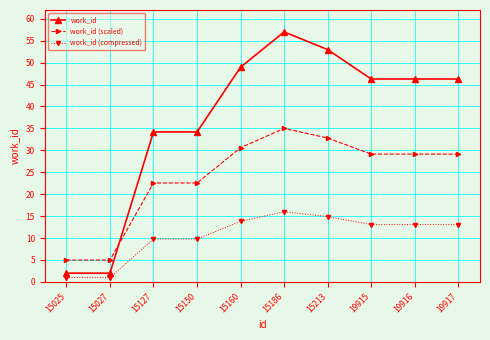

At how many categories does at least one series exceed 9?

8